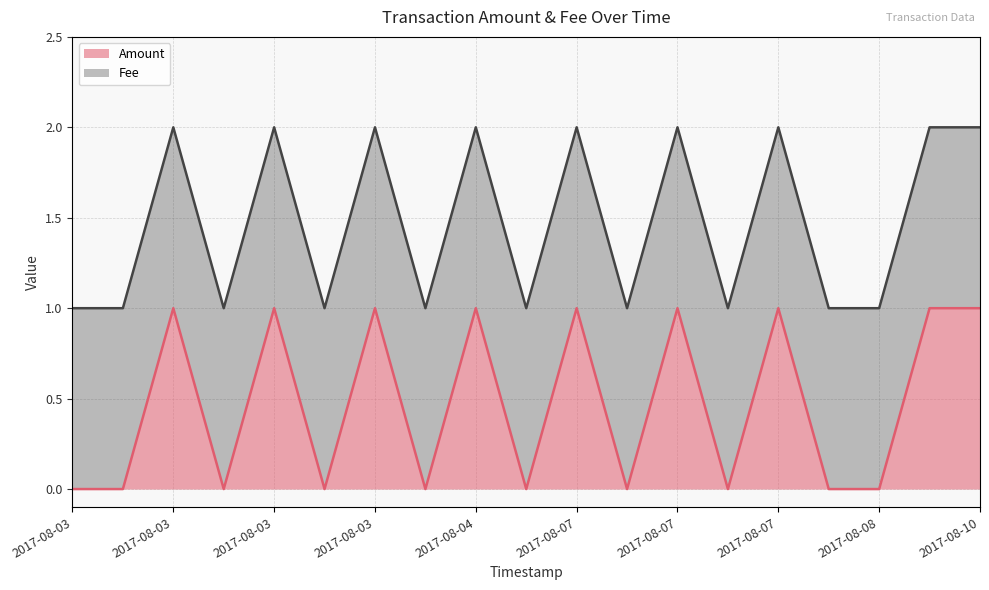

At which category does the data reach its first local peak?

2017-08-03